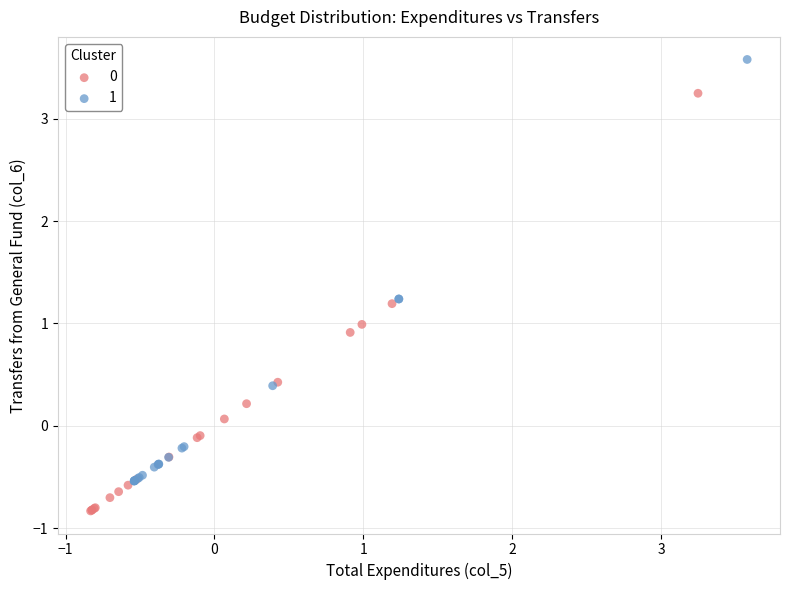

Which series contains the highest Y value?

1